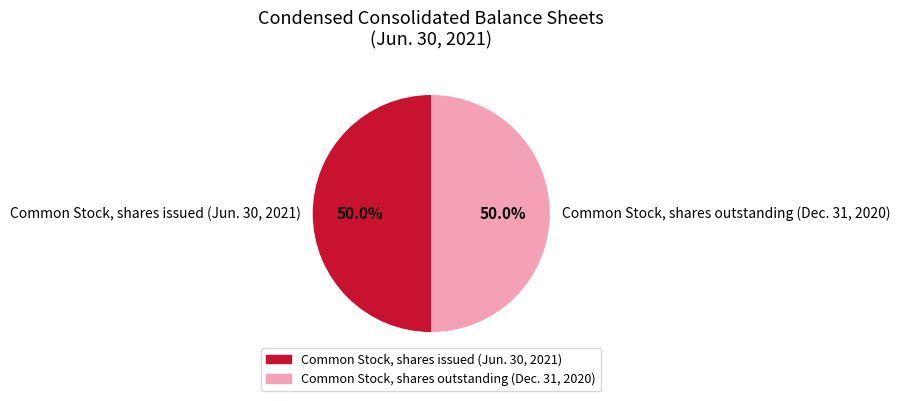

What portion of the pie excludes Common Stock, shares issued (Jun. 30, 2021)?

50.0%